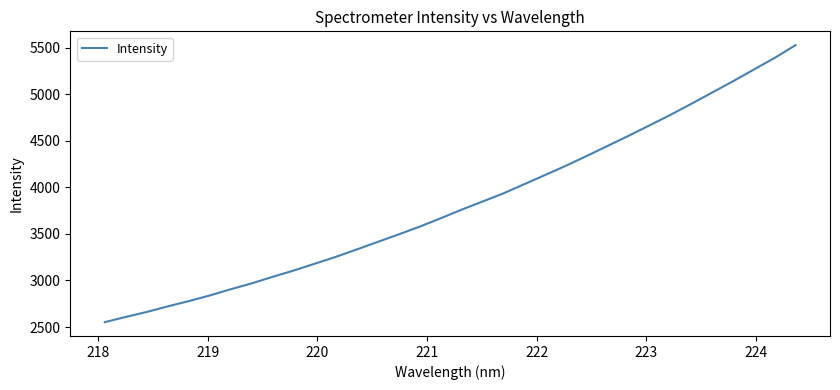

What is the sum of all values?

130020.4